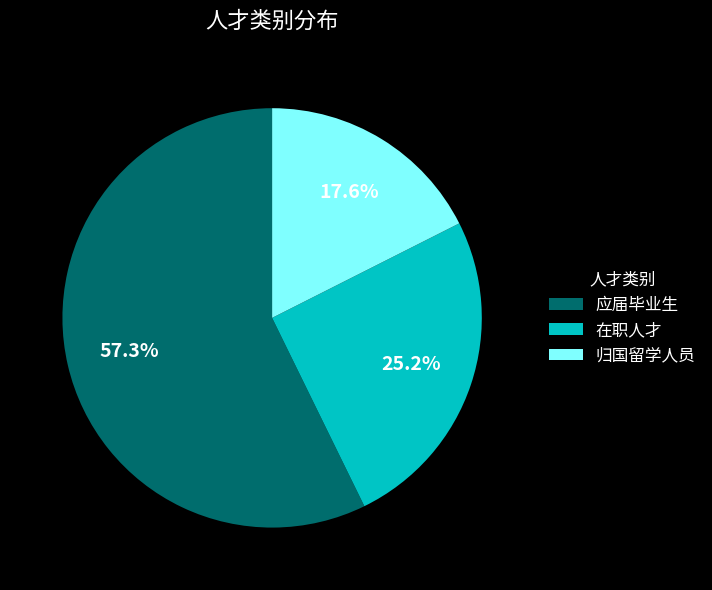

How many slices are in this pie chart?

3